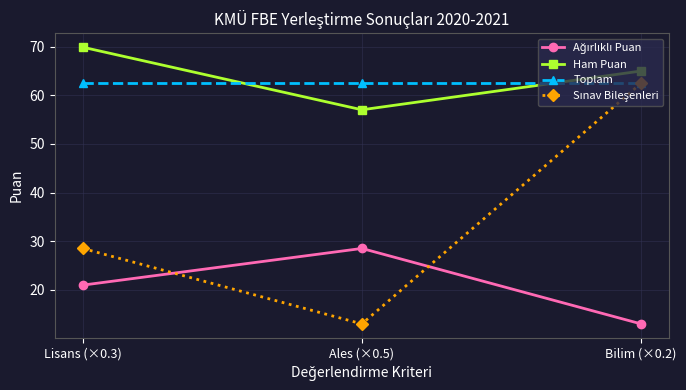

At how many categories does at least one series exceed 18?

3